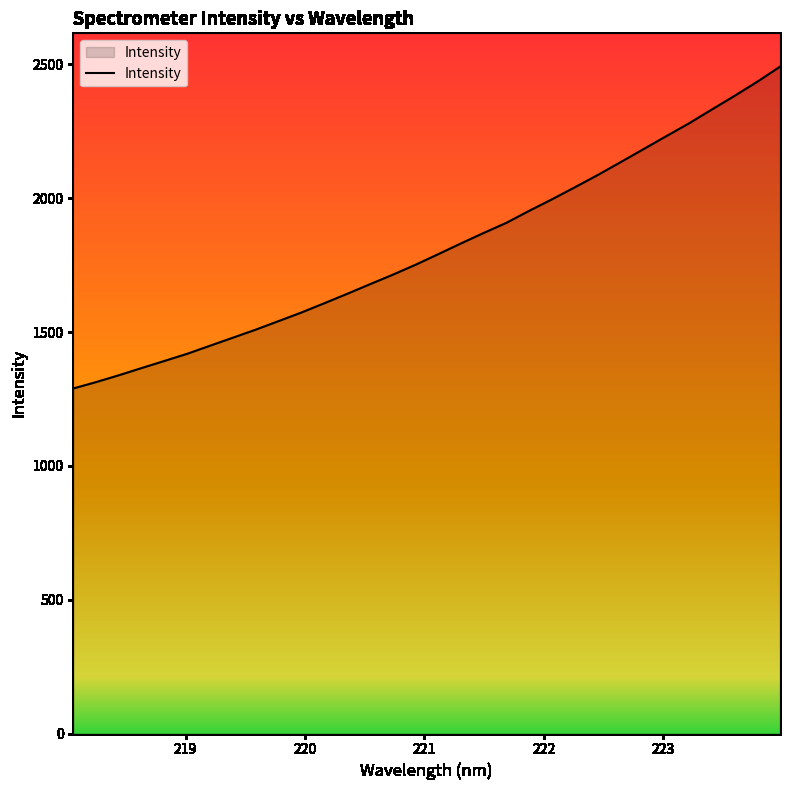

Does the chart have visible grid lines?

No